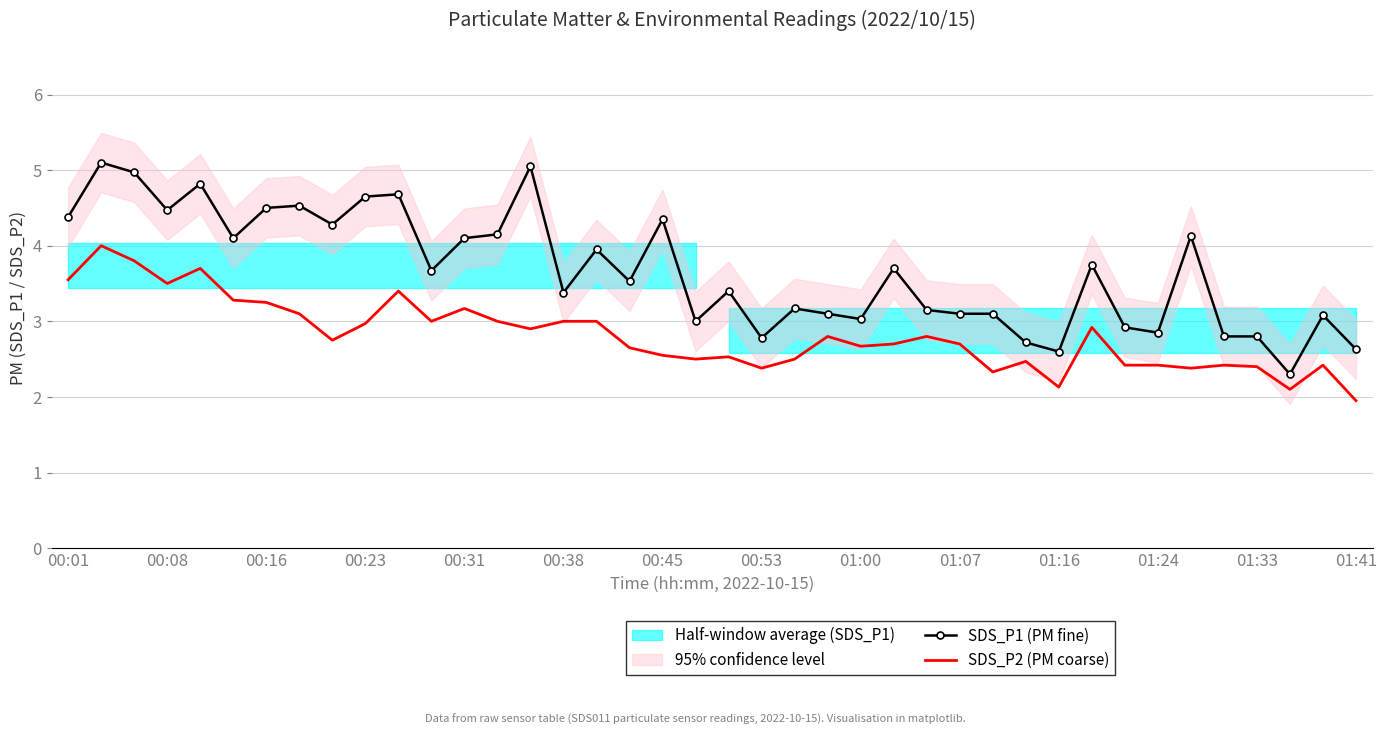

Reading left to right, transcribe all the data shown in this chart.

SDS_P1 (PM fine): 4.4	5.1	5.0	4.5	4.8	4.1	4.5	4.5	4.3	4.7	4.7	3.7	4.1	4.2	5.0	3.4	4.0	3.5	4.3	3.0	3.4	2.8	3.2	3.1	3.0	3.7	3.1	3.1	3.1	2.7	2.6	3.8	2.9	2.9	4.1	2.8	2.8	2.3	3.1	2.6
SDS_P2 (PM coarse): 3.5	4.0	3.8	3.5	3.7	3.3	3.2	3.1	2.8	3.0	3.4	3.0	3.2	3.0	2.9	3.0	3.0	2.6	2.5	2.5	2.5	2.4	2.5	2.8	2.7	2.7	2.8	2.7	2.3	2.5	2.1	2.9	2.4	2.4	2.4	2.4	2.4	2.1	2.4	1.9